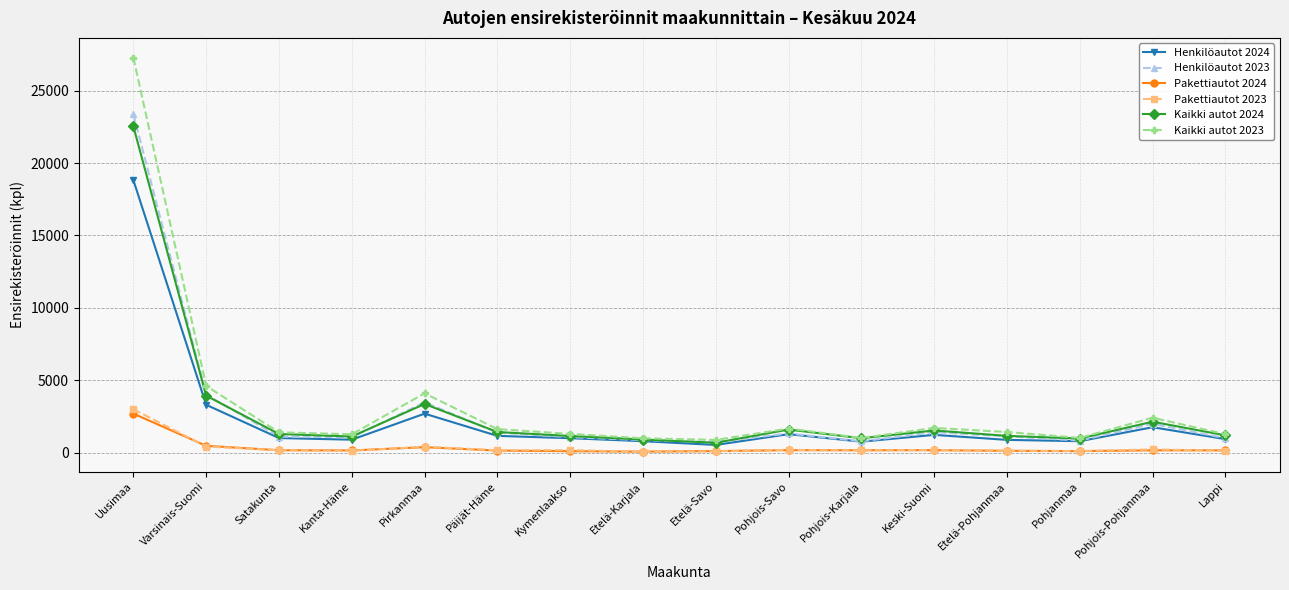

The value of Pakettiautot 2024 at Pohjois-Savo is 162. True or false?

True